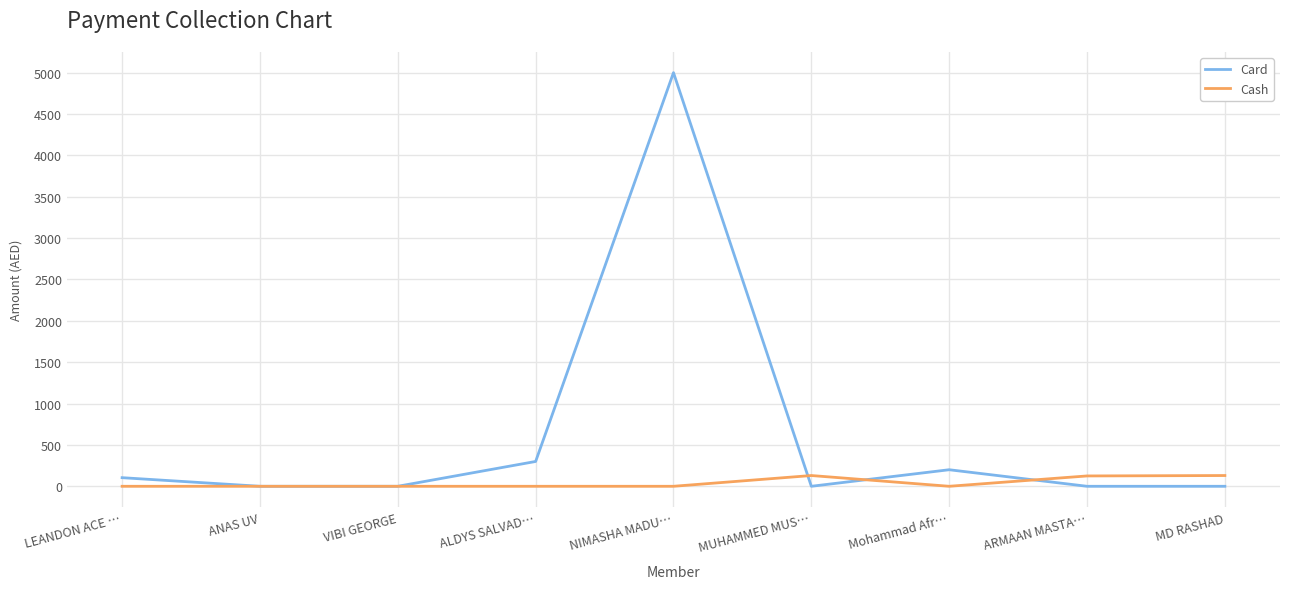

Which category has the highest value across all series?

NIMASHA MADU…